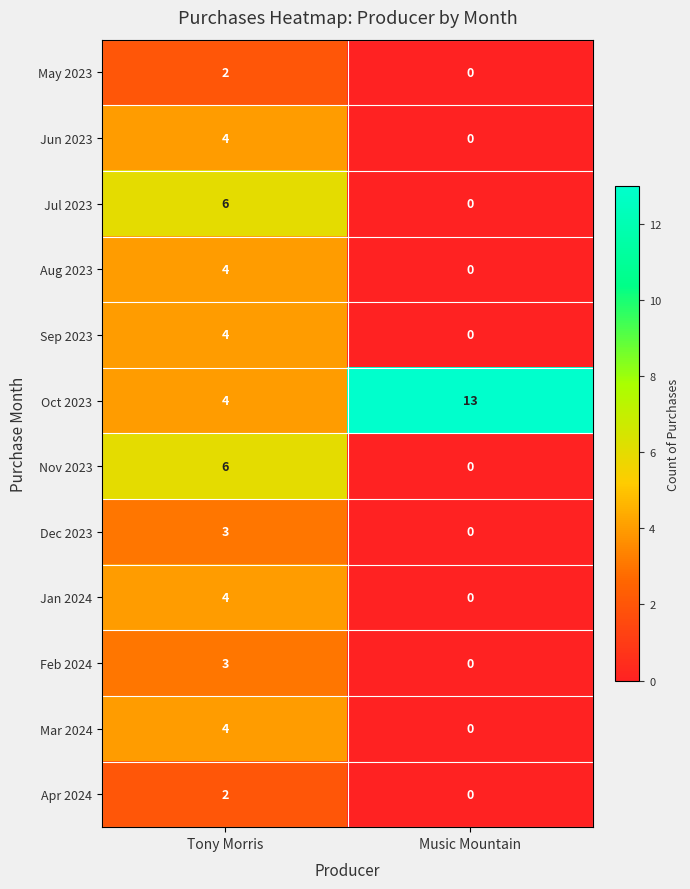

What is the sum of the Jun 2023 values at Music Mountain and Tony Morris?

4